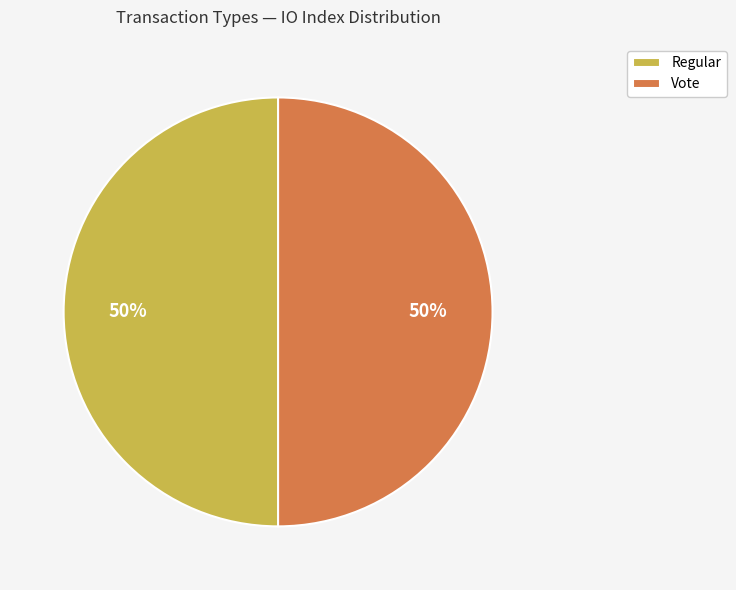

Is it true that Vote is 50% of the pie?

True